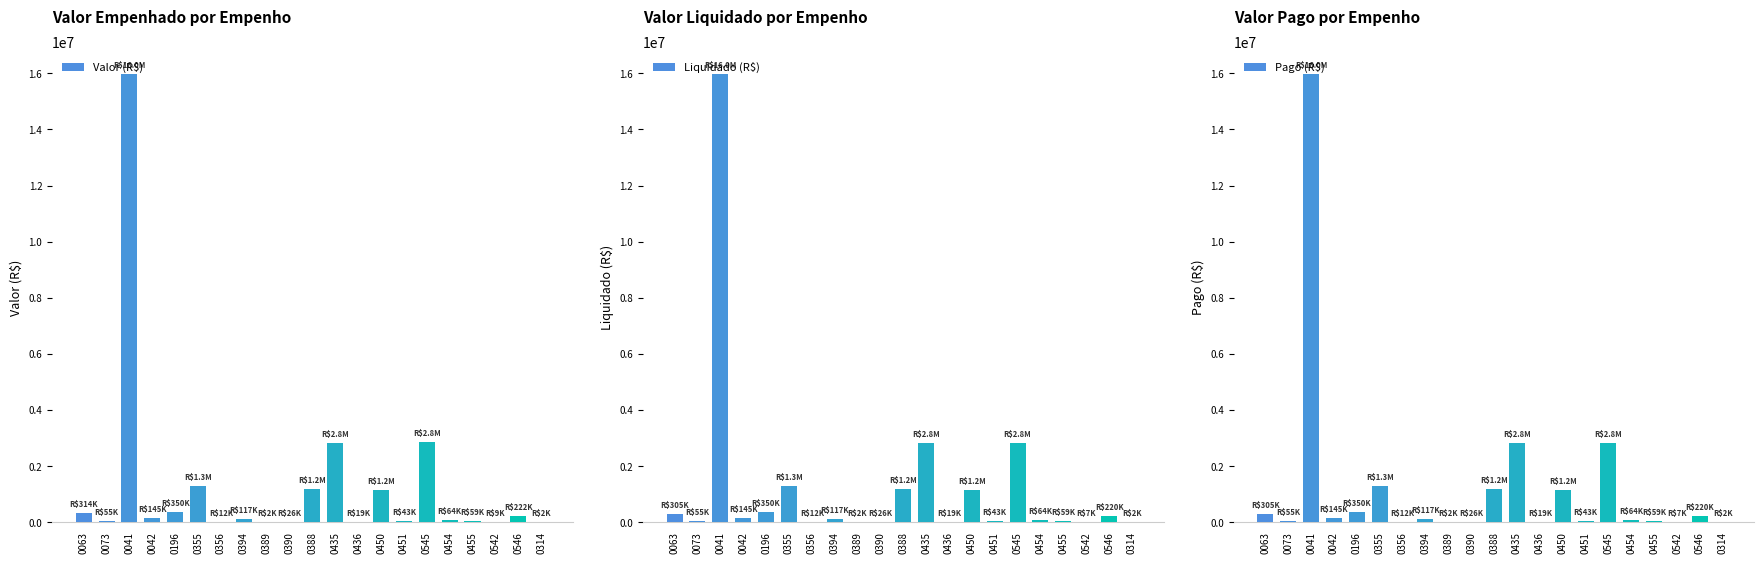

What is the label of the 8th bar from the right?

0450